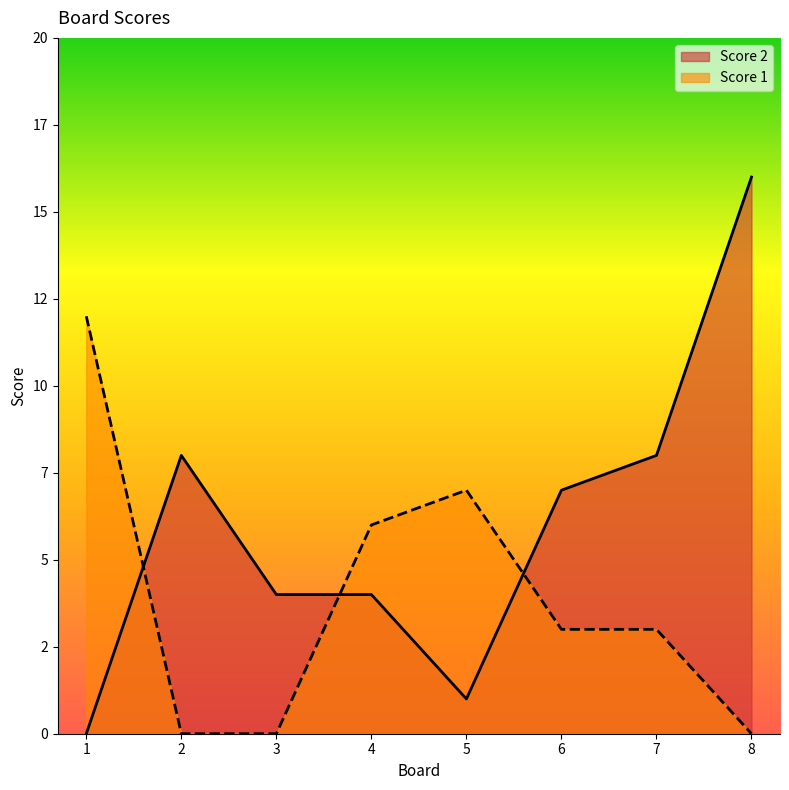

What is the maximum value shown in the chart?

16